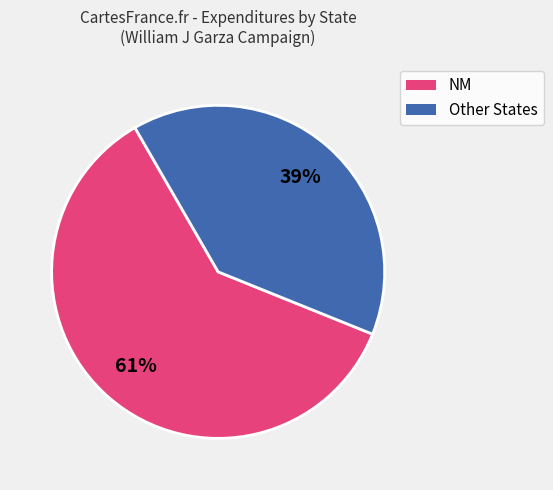

To the nearest percent, what is the average slice percentage?

50%